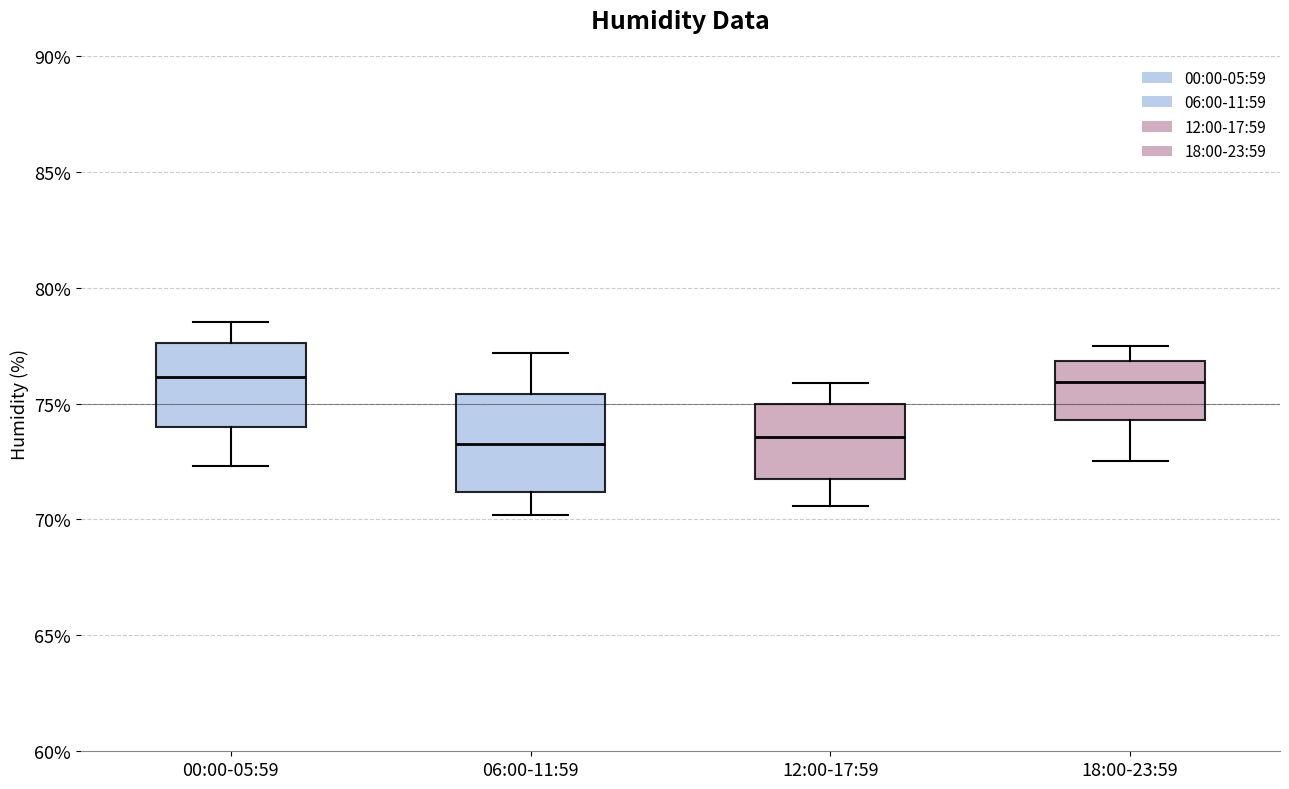

Reading left to right, read every box against the y-axis: the position of its median line, the range the box covers, and the ends of its whiskers. The values are not printed on the chart, so give them approximately, as read against the axis.

00:00-05:59: median 76.0, box 74.0 to 77.5, whiskers 72.5 to 78.5
06:00-11:59: median 73.5, box 71.0 to 75.5, whiskers 70.0 to 77.0
12:00-17:59: median 73.5, box 71.5 to 75.0, whiskers 70.5 to 76.0
18:00-23:59: median 76.0, box 74.5 to 77.0, whiskers 72.5 to 77.5